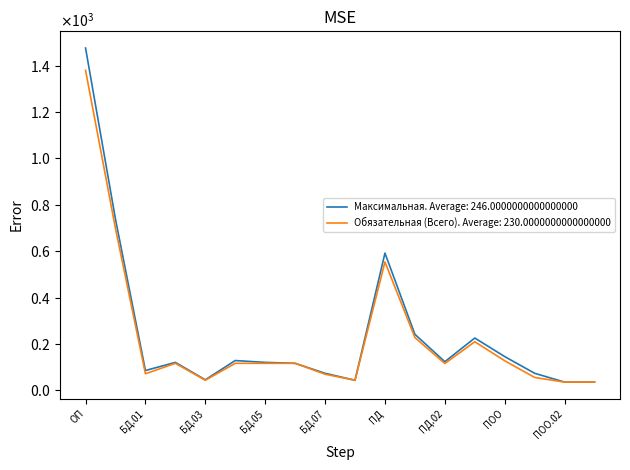

Reading right to left, extract all data points from this chart.

Максимальная: 36	36	74	146	226	124	242	592	44	74	117	121	129	46	121	86	738	1476
Обязательная (Всего): 36	36	56	128	210	116	228	554	44	70	117	117	117	44	117	72	698	1380